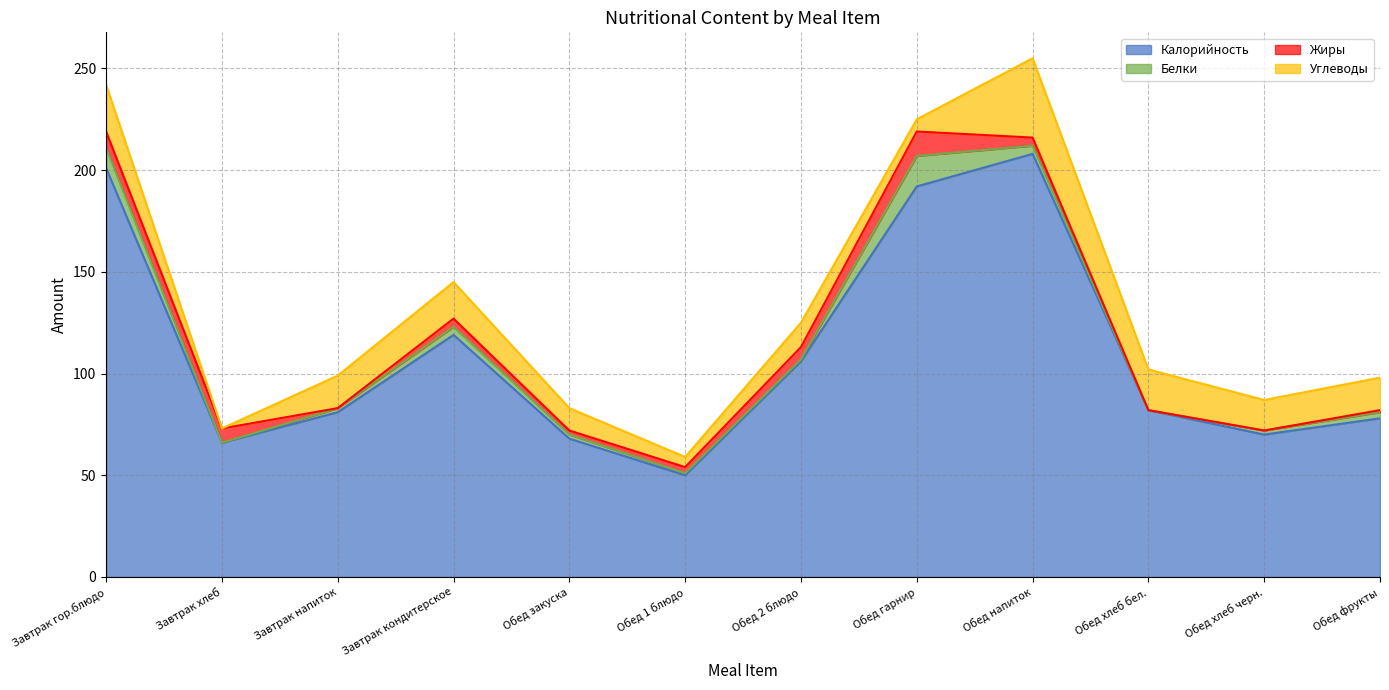

What position from the left is Обед закуска?

5